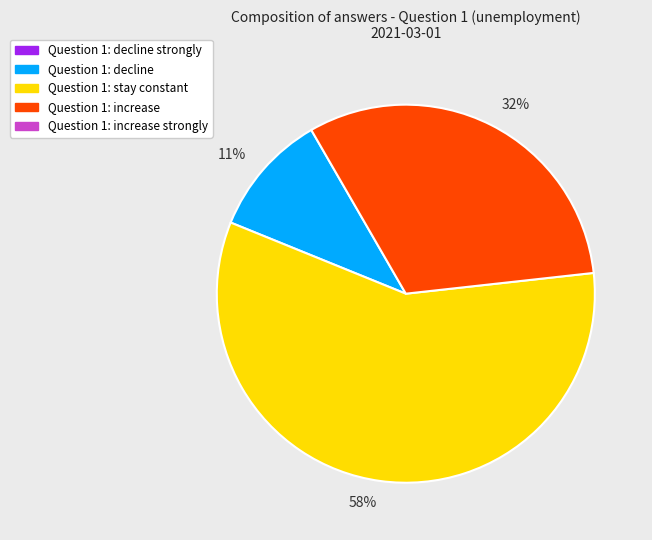

Which slice is the largest?

58%